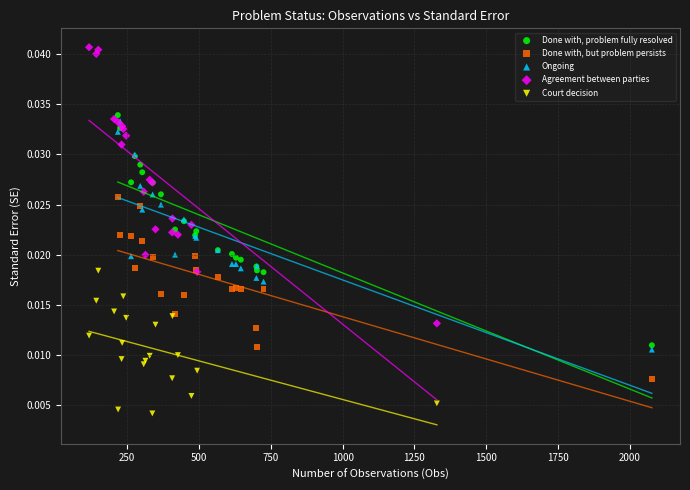

Which series contains the lowest Y value?

Court decision